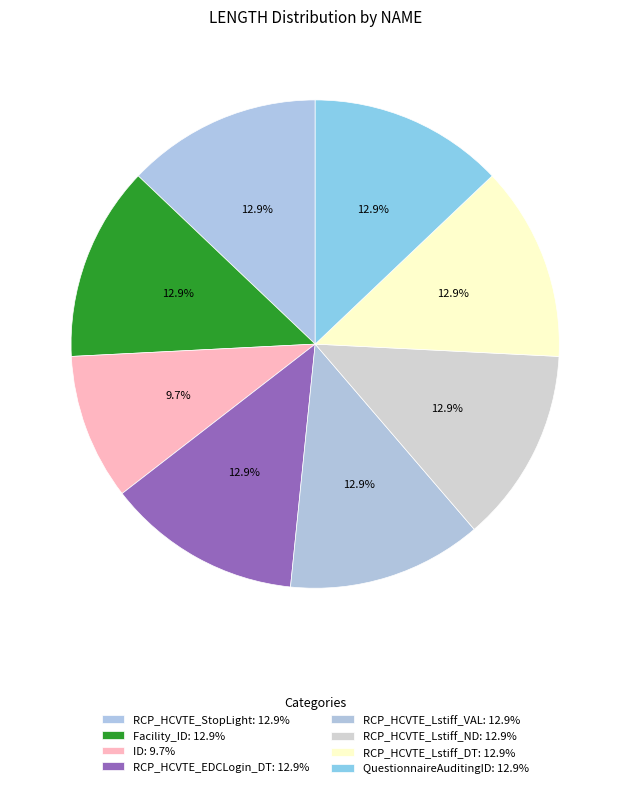

Is the sum of RCP_HCVTE_Lstiff_VAL and ID greater than half?

No